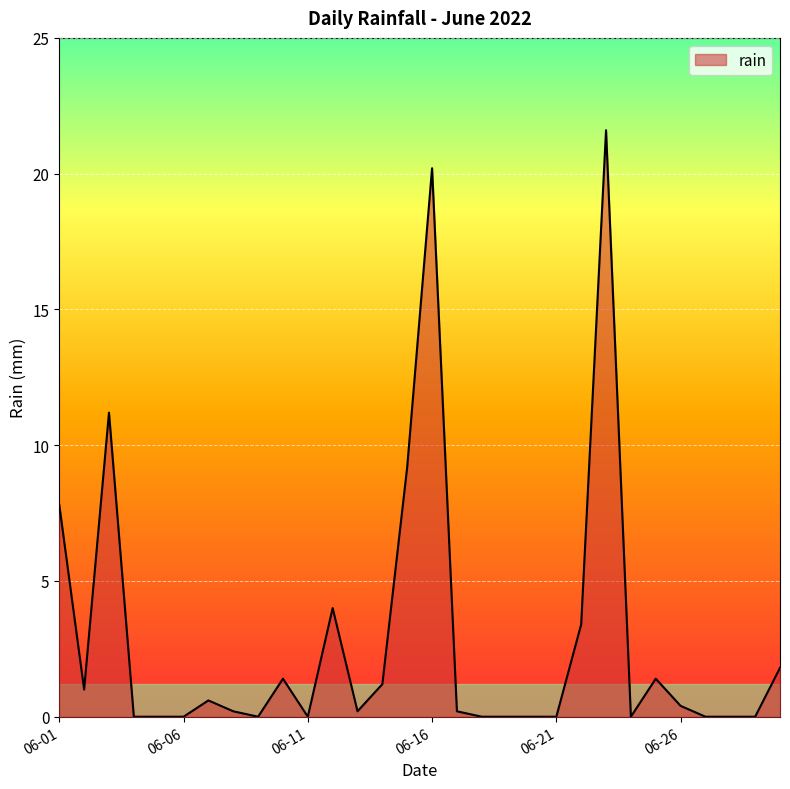

What is the greatest value displayed?

21.6